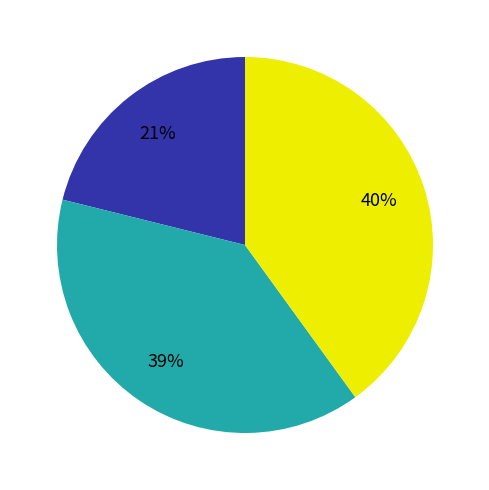

Is there a majority slice in this chart?

No